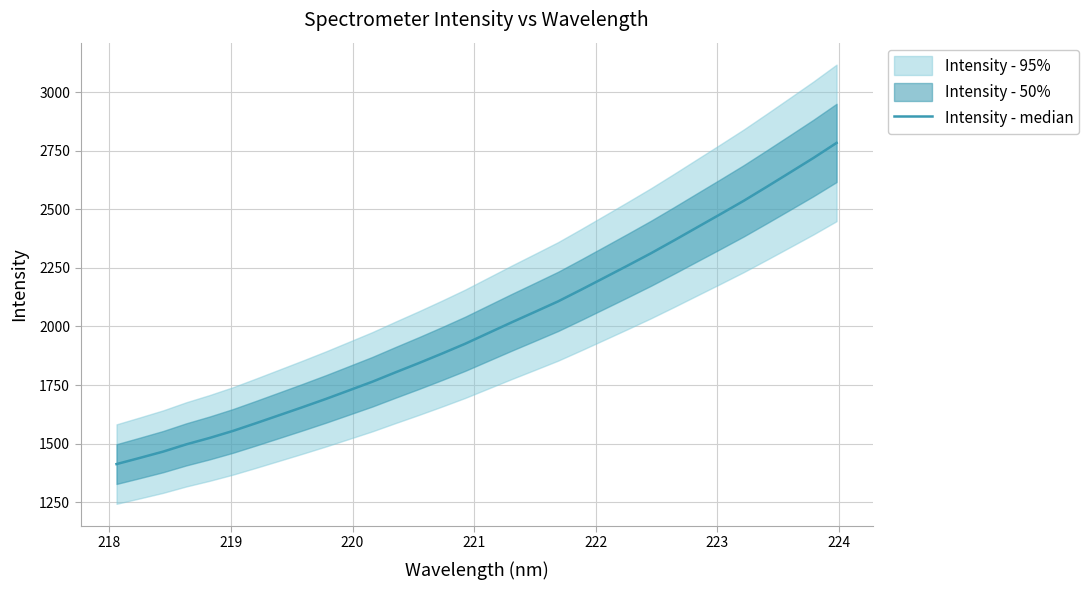

Does the chart display data point markers on the line(s)?

No